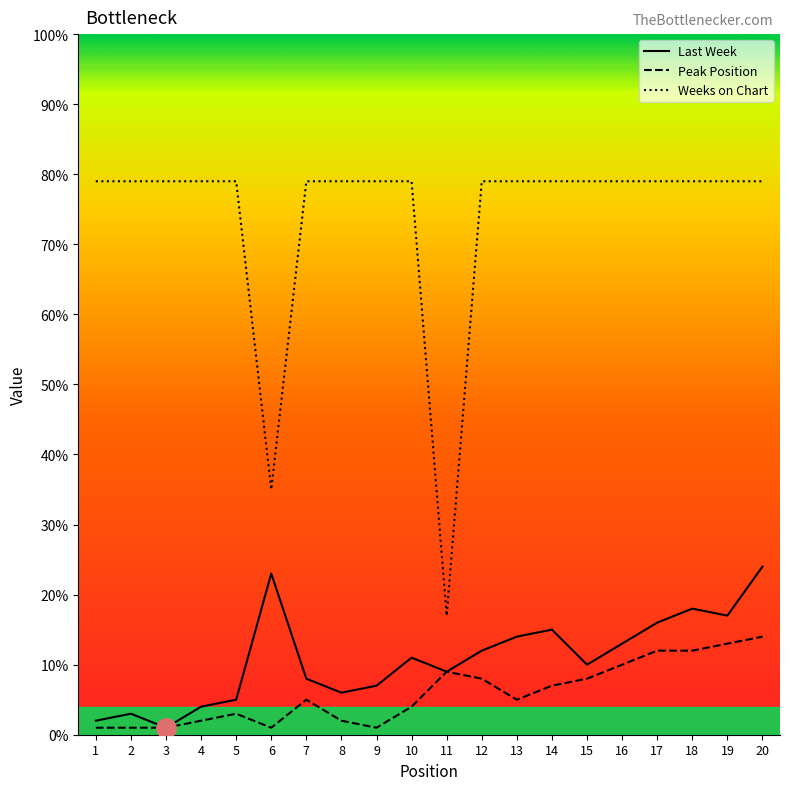

Rank the series by their maximum value, from lowest to highest.

Peak Position, Last Week, Weeks on Chart